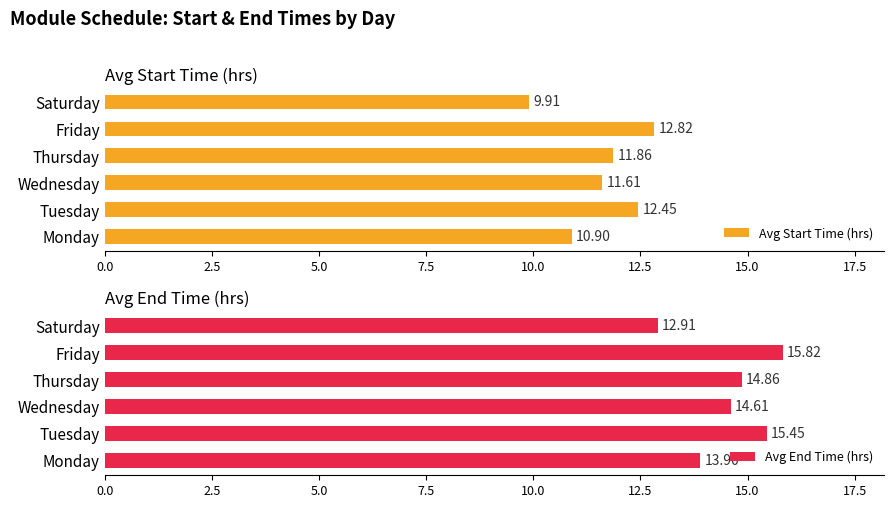

At which label is Avg Start Time (hrs) closest to 11?

Monday